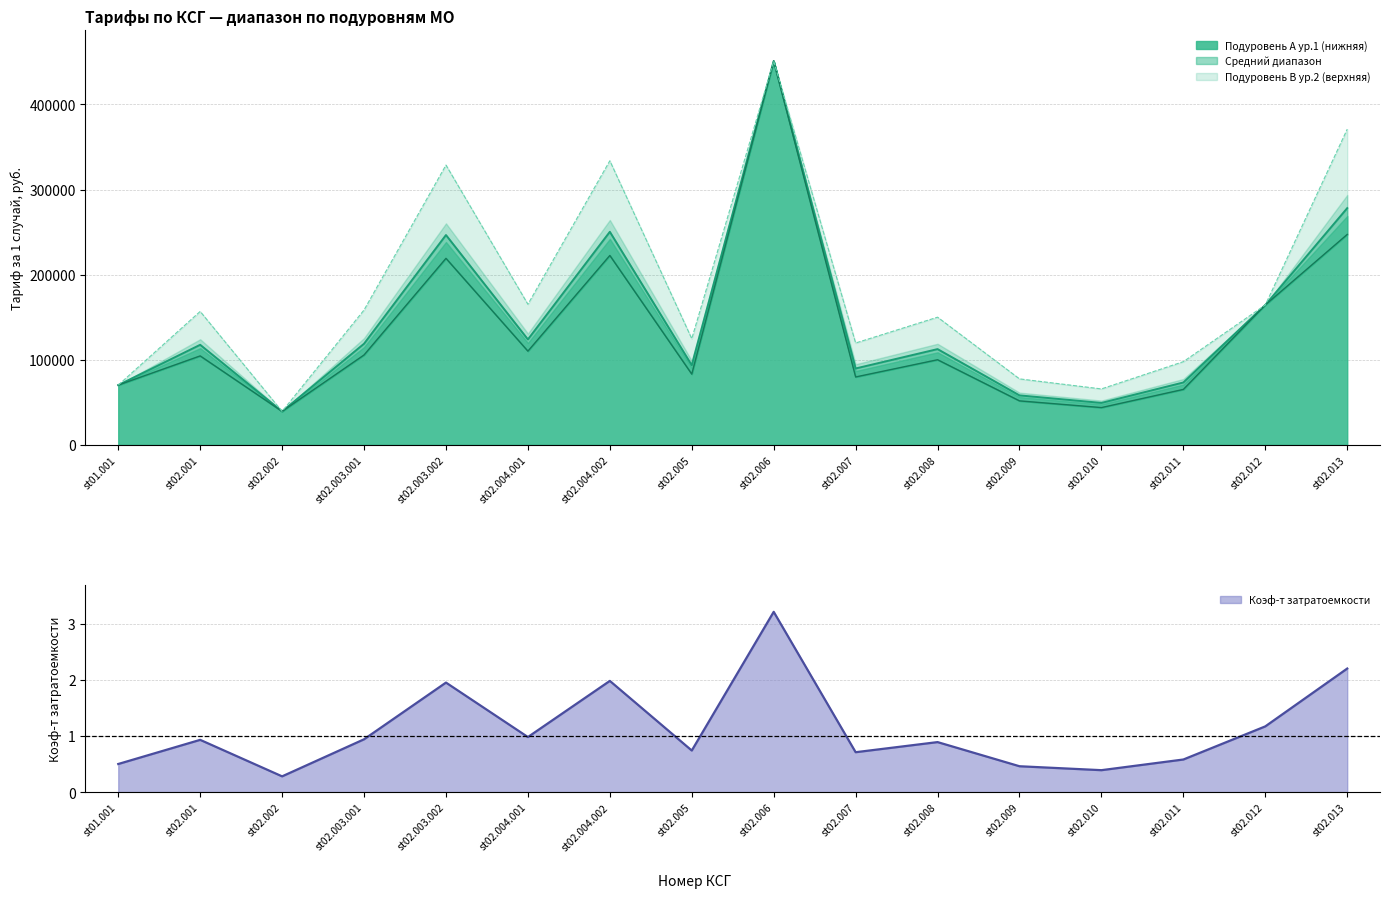

What is the difference between the подуровень Б (ур2) values at st02.003.001 and st02.005?

33723.7